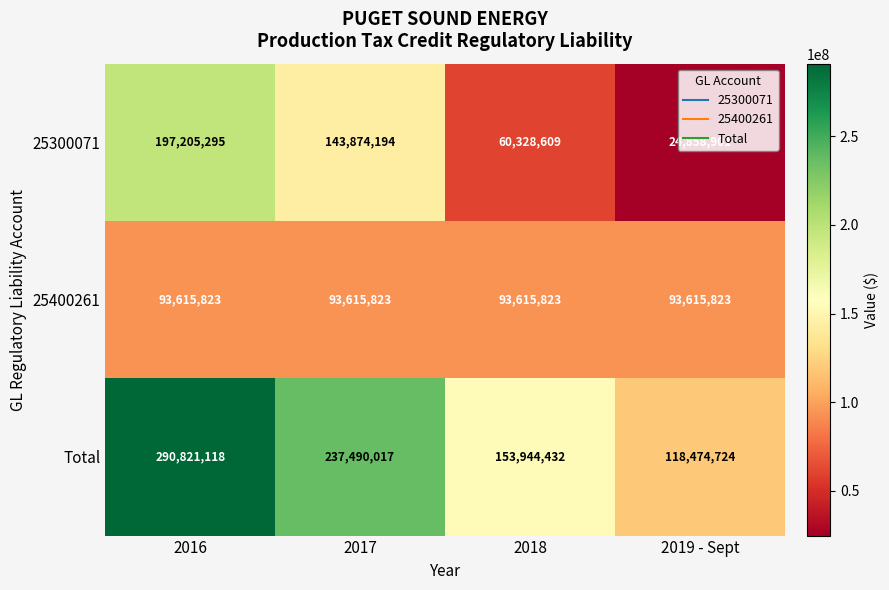

True or false: 25400261 has a value of 28614426 at 2018.

False